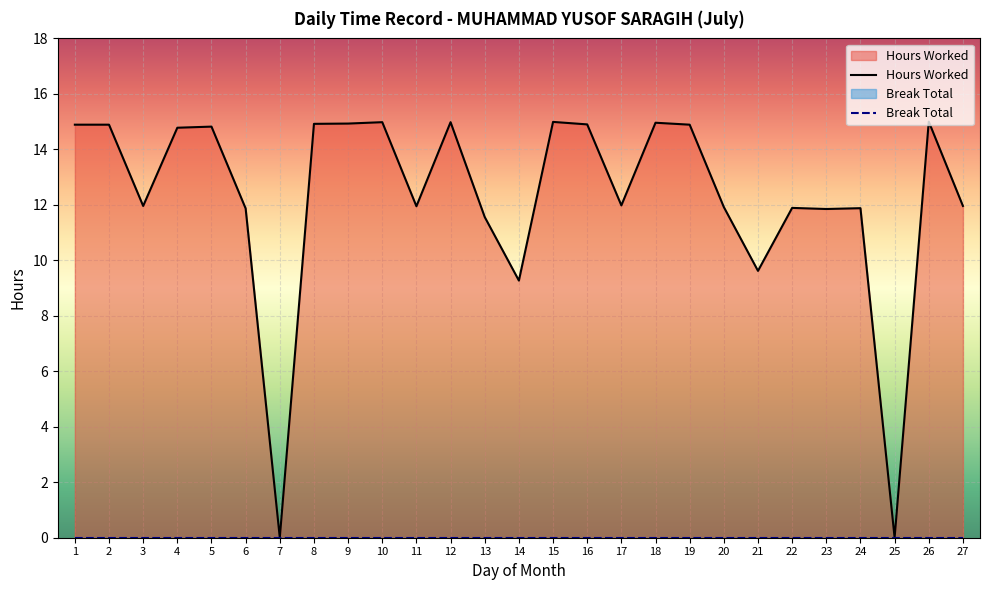

The value of Hours Worked at 16 is 7.1. True or false?

False